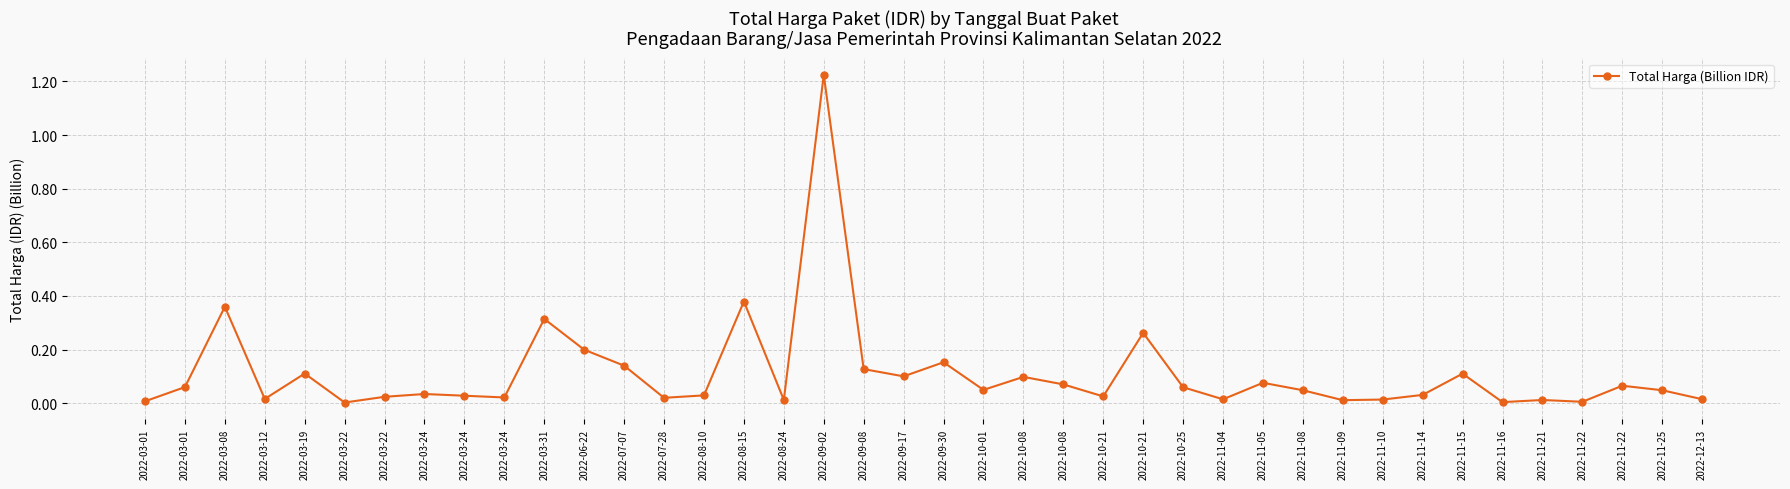

Is it true that the value at 2022-03-12 is 0.0?

False